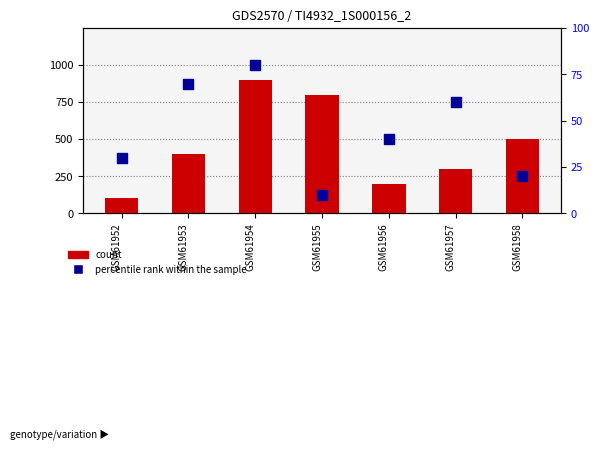

Which series has the largest Y range (max minus min)?

count